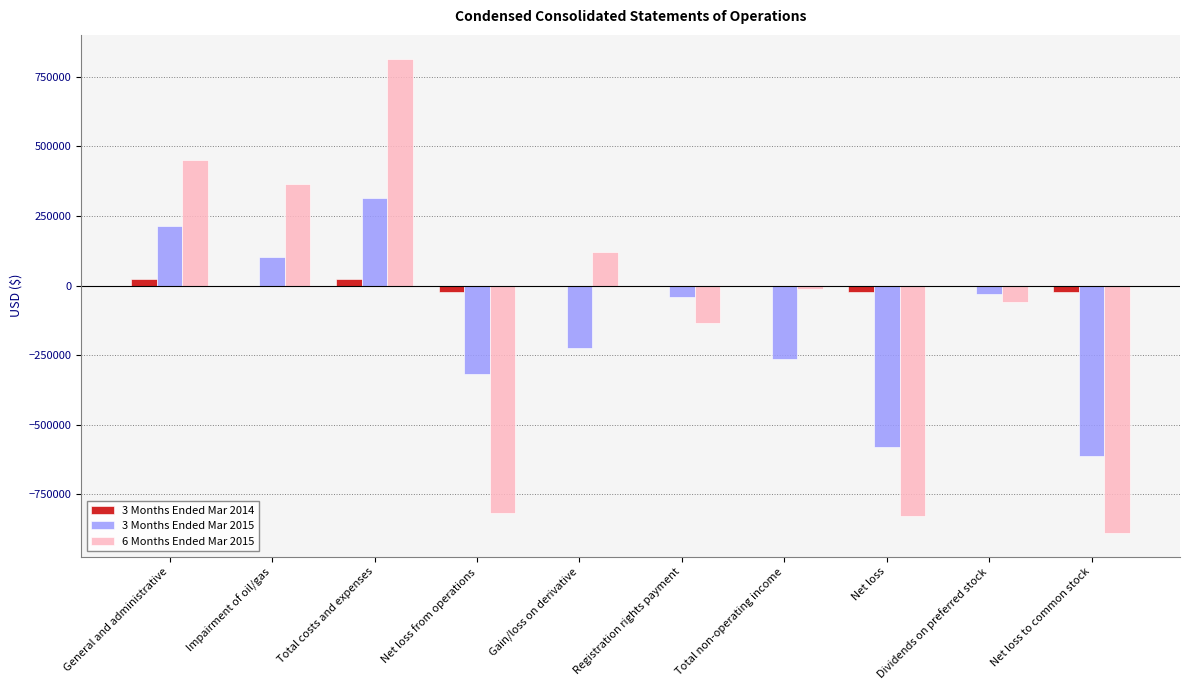

Reading left to right, extract all data points from this chart.

3 Months Ended Mar 2014: 22655	0	22655	-22655	0	0	0	-22655	0	-22655
3 Months Ended Mar 2015: 212495	103787	316282	-316282	-222279	-42525	-264804	-581086	-30374	-611460
6 Months Ended Mar 2015: 450172	365123	815295	-815295	121241	-133658	-12417	-827712	-60495	-888207